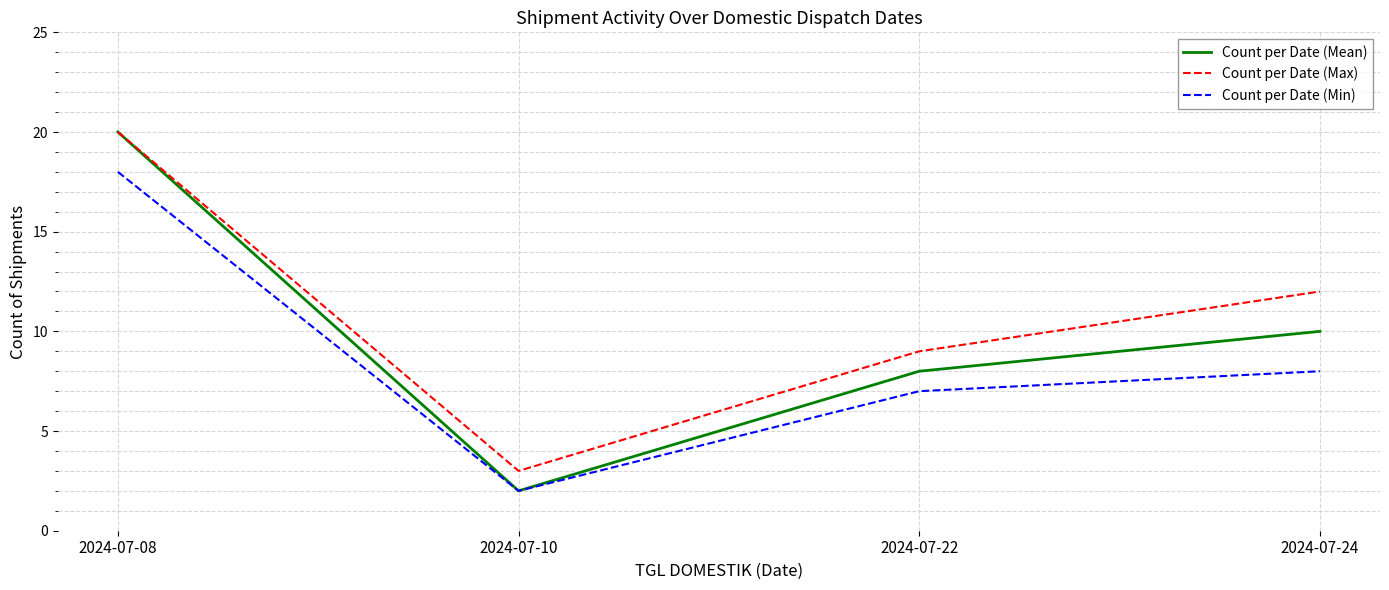

Reading left to right, transcribe all the data shown in this chart.

Count per Date (Mean): 20	2	8	10
Count per Date (Max): 20	3	9	12
Count per Date (Min): 18	2	7	8